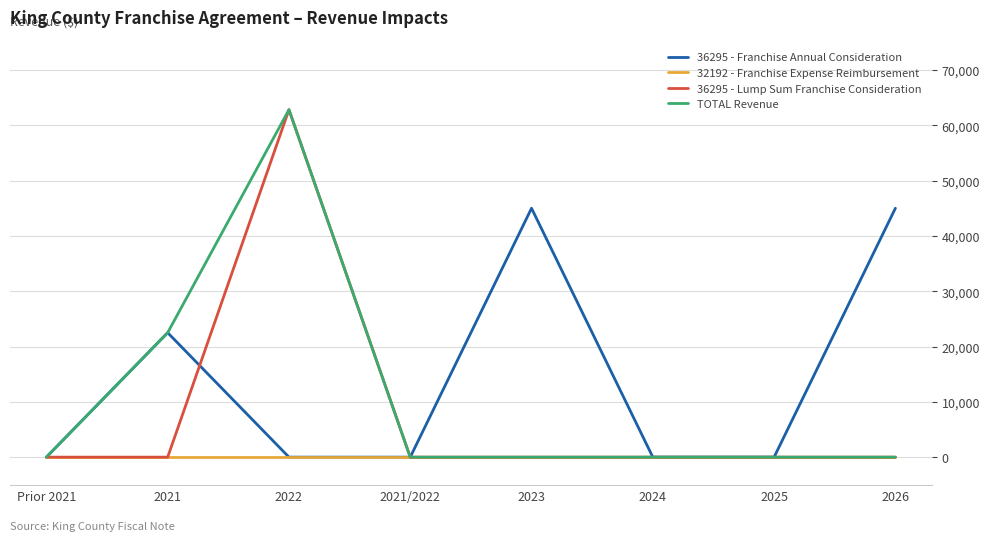

The value of TOTAL Revenue at 2022 is 85436. True or false?

False